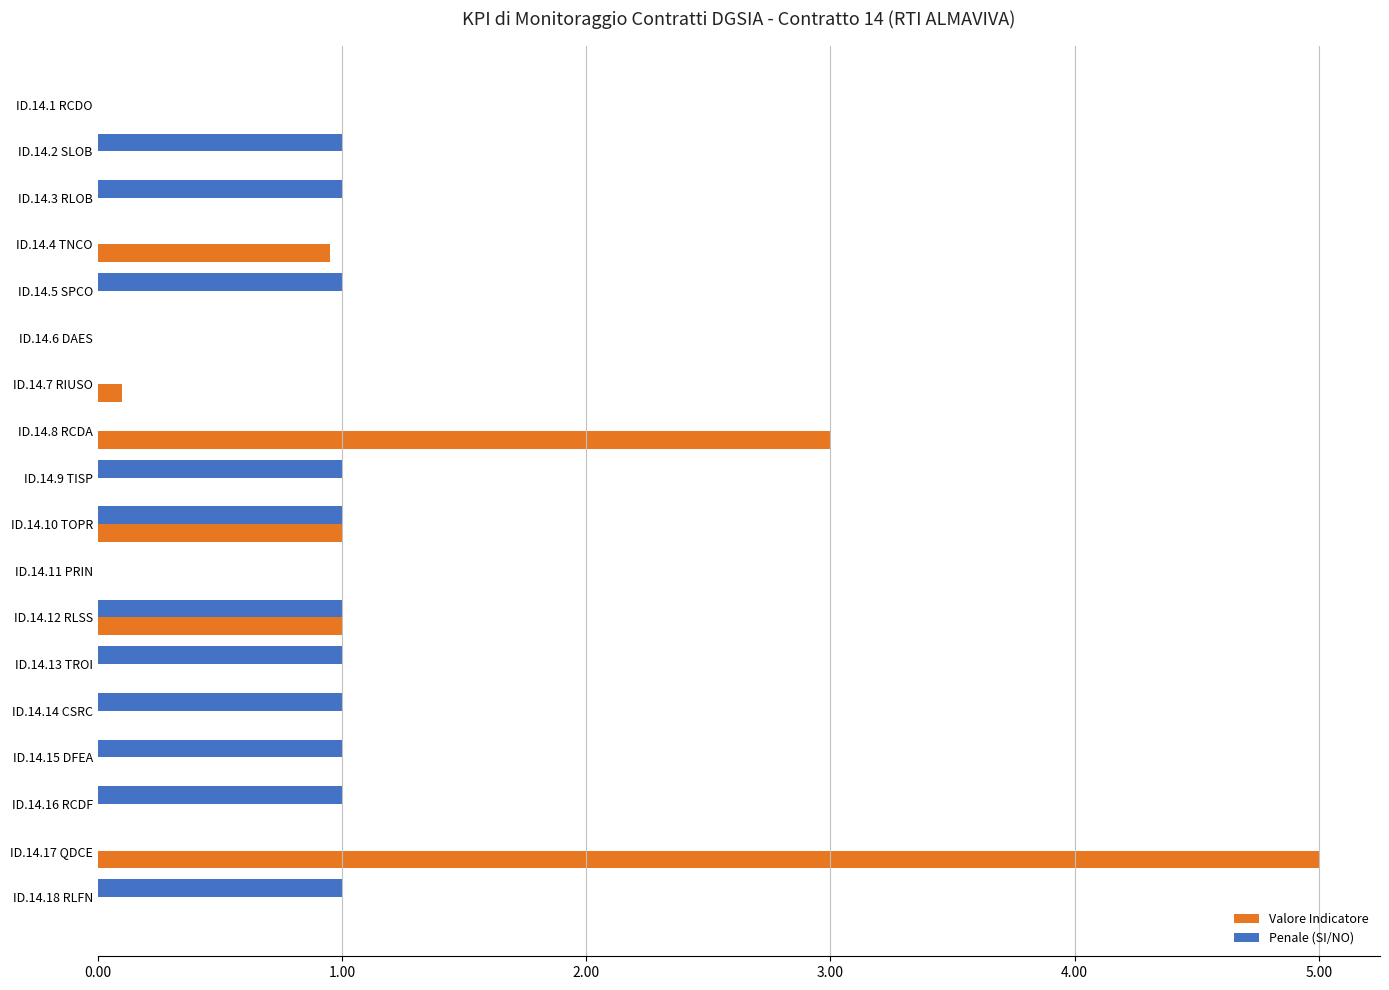

What is the average value of the Penale (SI/NO) series?

0.6